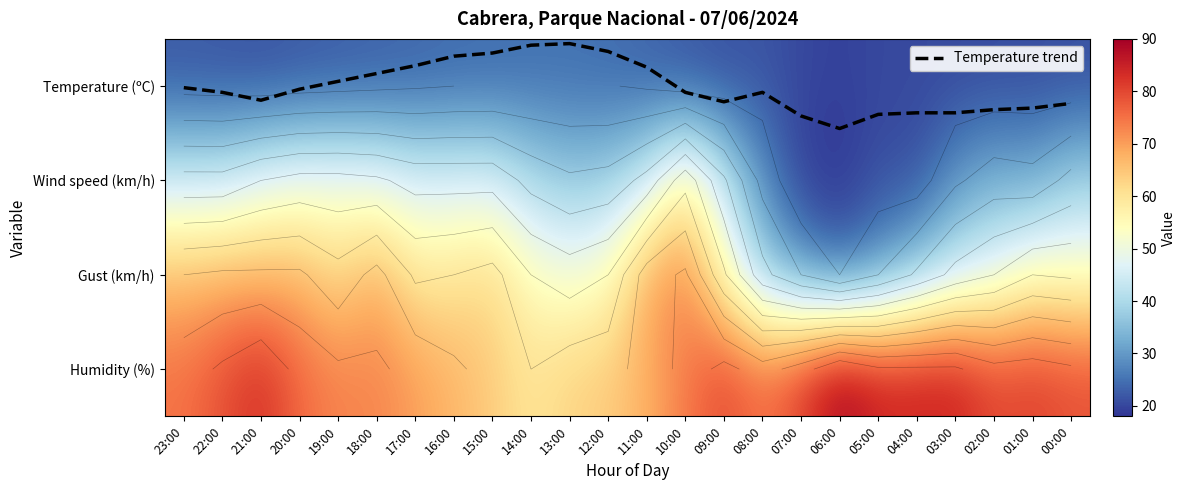

Which category has the lowest value in the Temperature trend series?

13:00